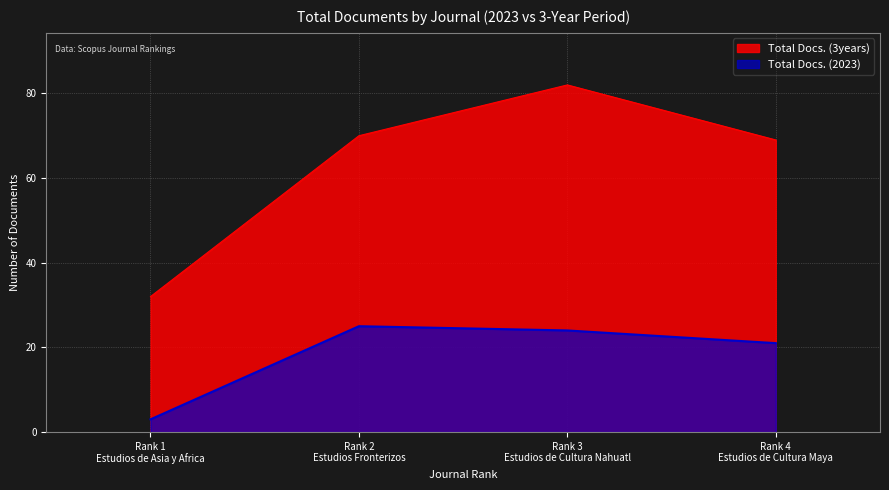

At Rank 3
Estudios de Cultura Nahuatl, list the series in order from smallest to largest.

Total Docs. (2023), Total Docs. (3years)